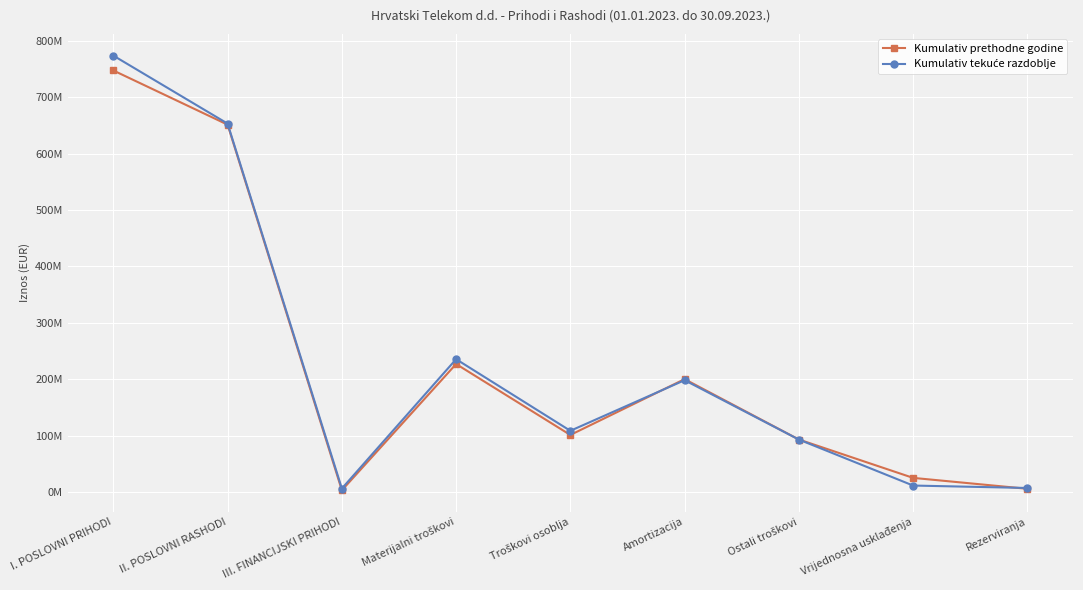

Does the chart have visible grid lines?

Yes